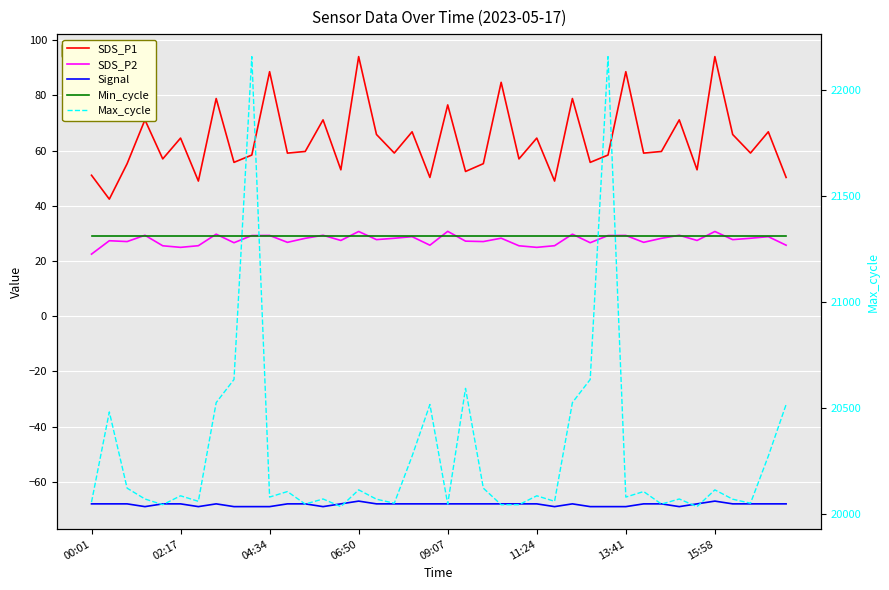

Where is Max_cycle nearest to the value 21095?

8